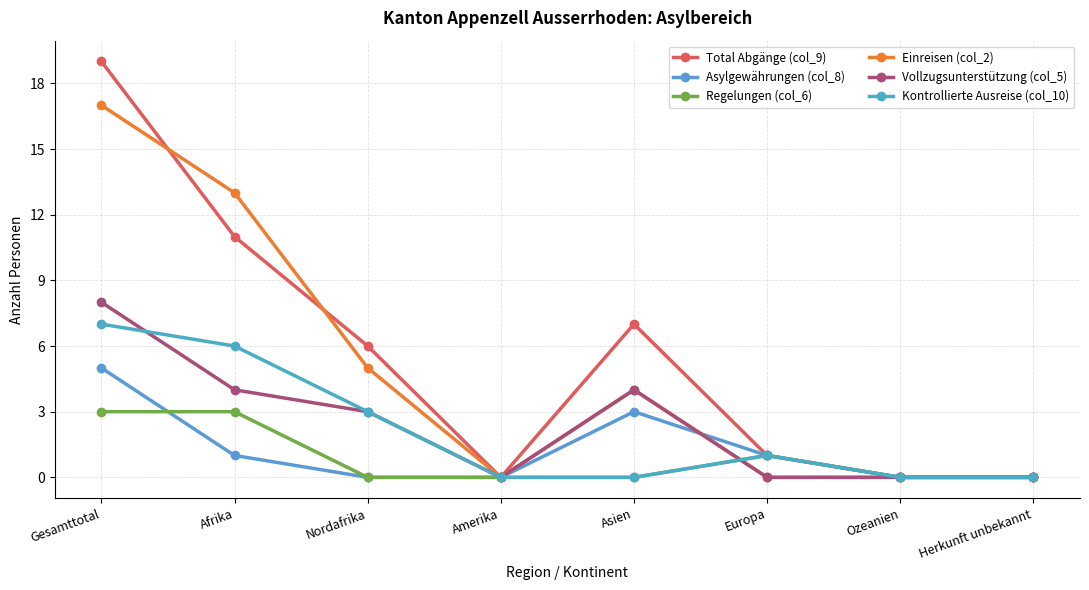

Between Afrika and Herkunft unbekannt, which is larger?

Afrika